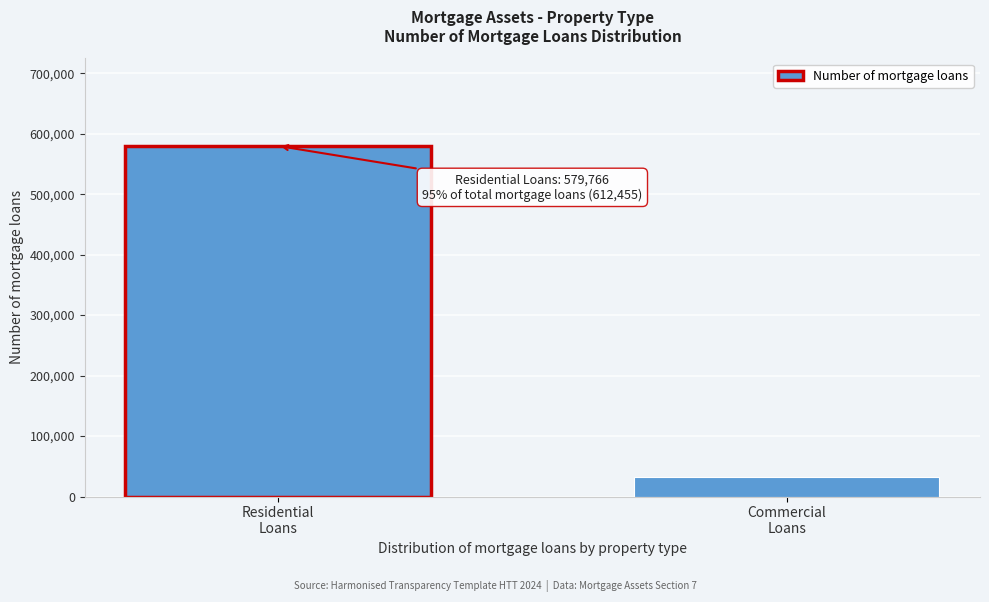

Reading right to left, transcribe all the data shown in this chart.

32689	579766